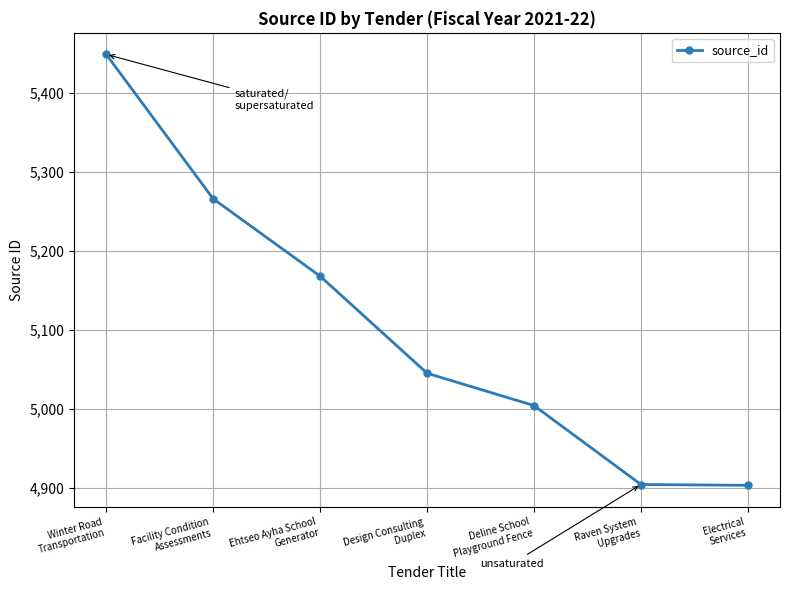

Is it true that the value at Raven System
Upgrades is 4904?

True